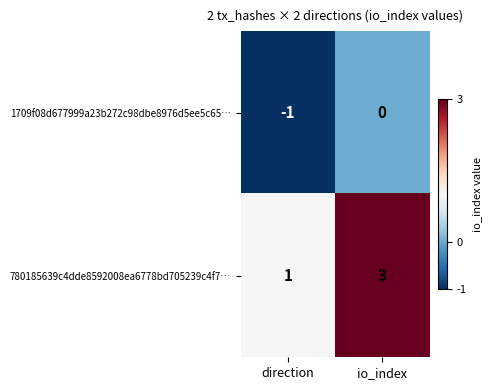

At which label is 1709f08d677999a23b272c98dbe8976d5ee5c65… closest to 0?

io_index